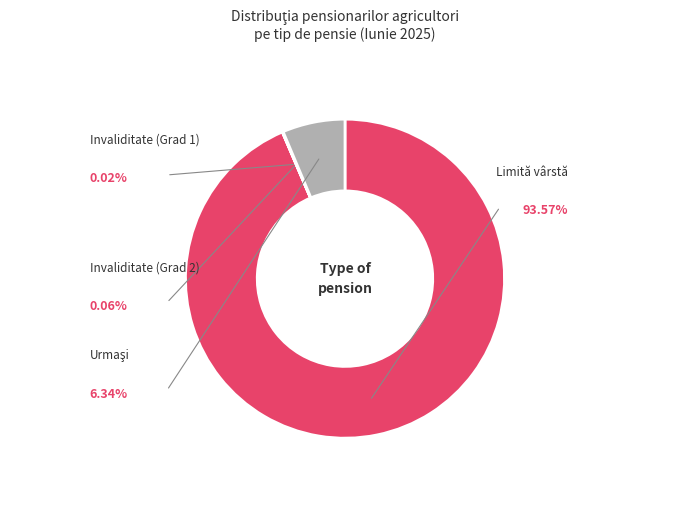

What is the ratio of the value at Urmaşi to the value at Invaliditate (Grad 1)?

380.8